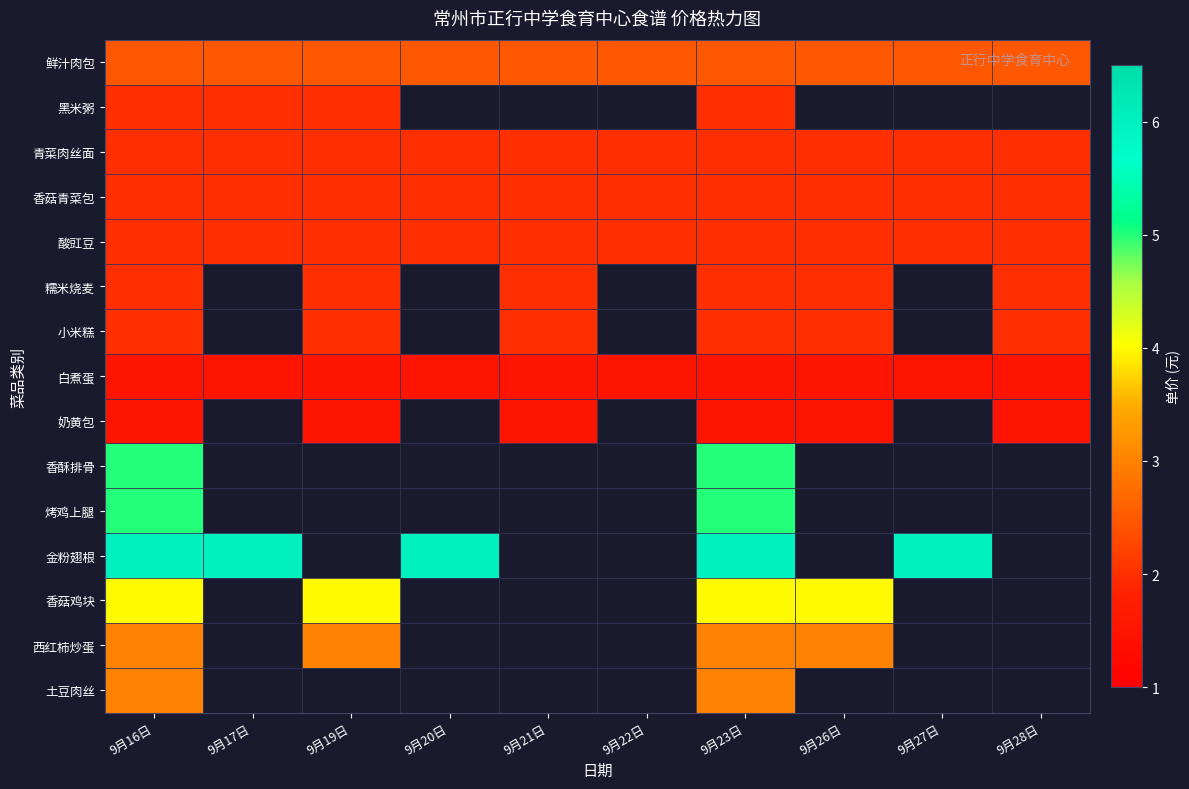

What is the lowest value of the 鲜汁肉包 series?

2.5